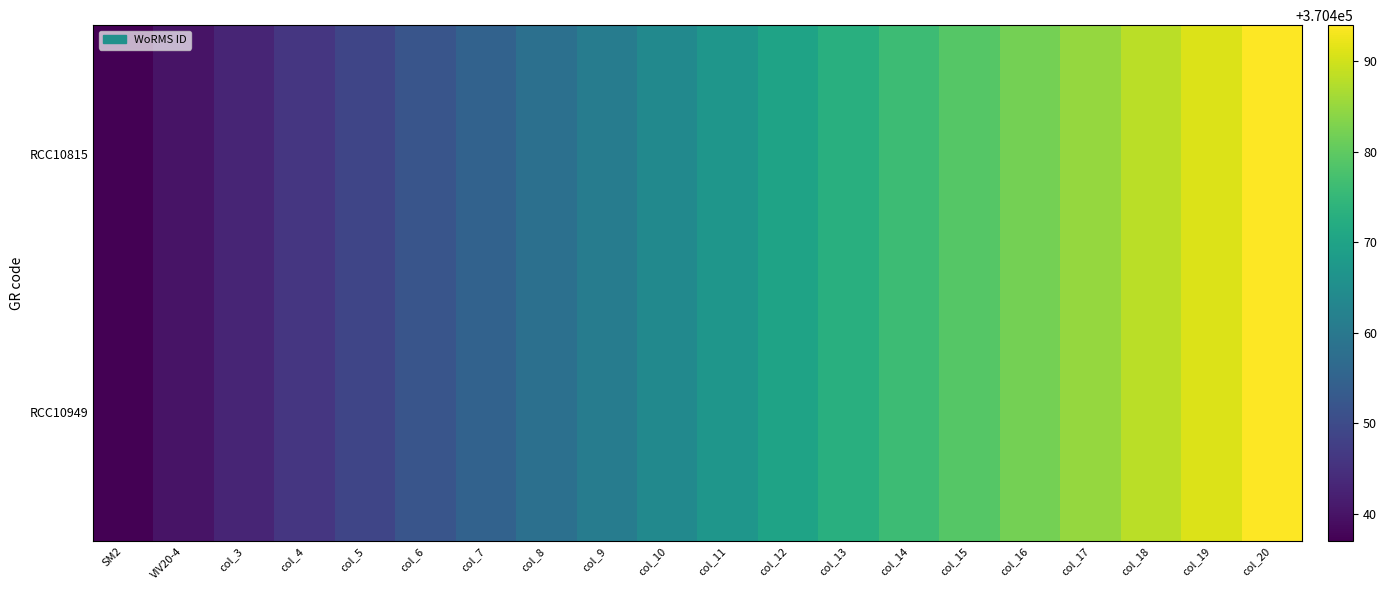

Reading left to right, extract all data points from this chart.

RCC10815: SM2=370437	VIV20-4=370440	col_3=370443	col_4=370446	col_5=370449	col_6=370452	col_7=370455	col_8=370458	col_9=370461	col_10=370464	col_11=370467	col_12=370470	col_13=370473	col_14=370476	col_15=370479	col_16=370482	col_17=370485	col_18=370488	col_19=370491	col_20=370494
RCC10949: SM2=370437	VIV20-4=370440	col_3=370443	col_4=370446	col_5=370449	col_6=370452	col_7=370455	col_8=370458	col_9=370461	col_10=370464	col_11=370467	col_12=370470	col_13=370473	col_14=370476	col_15=370479	col_16=370482	col_17=370485	col_18=370488	col_19=370491	col_20=370494